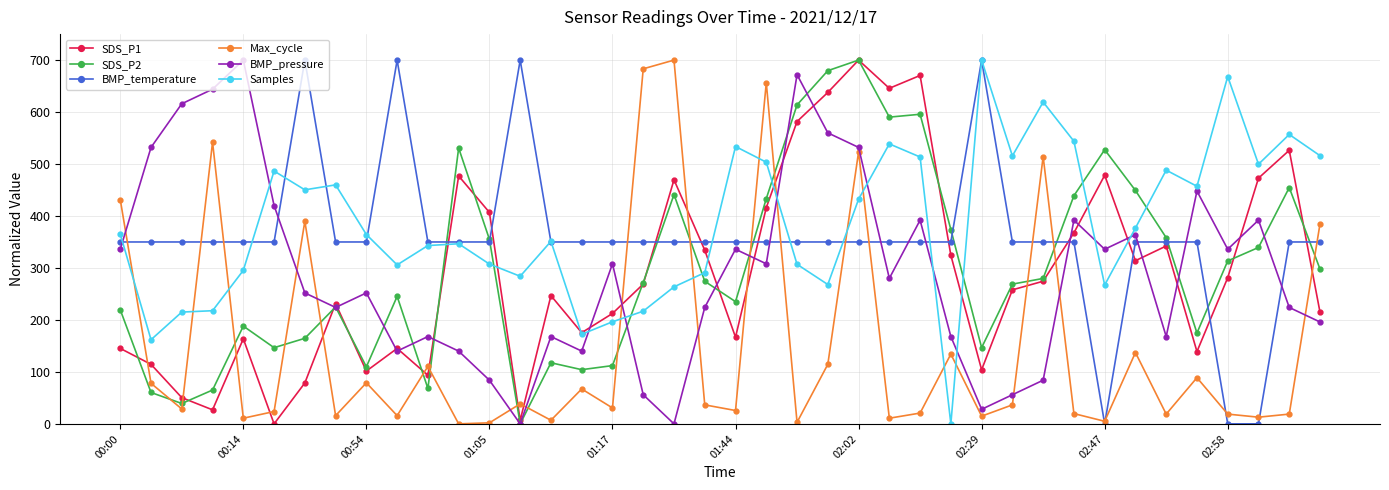

How many data points in BMP_pressure are less than 280?

20